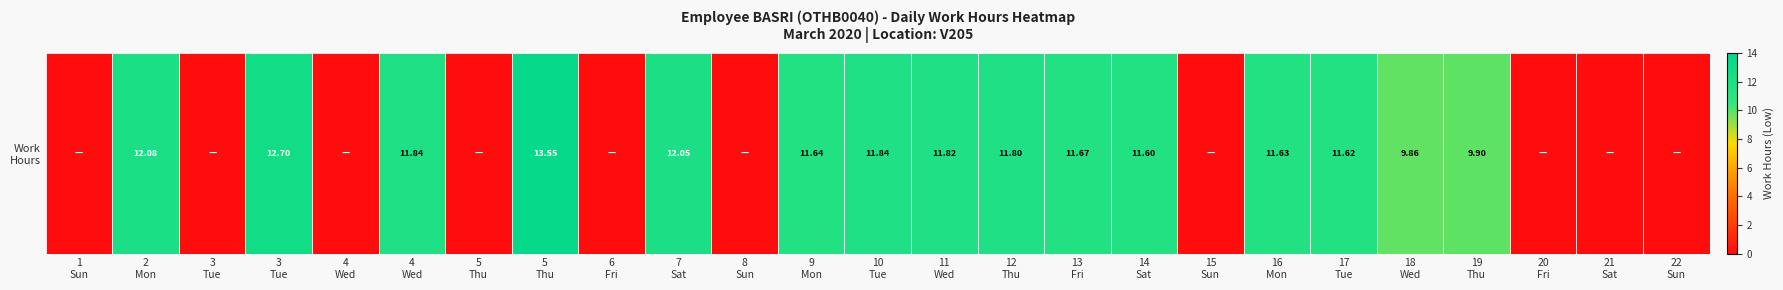

Is it true that the value at 14
Sat is 16.6?

False